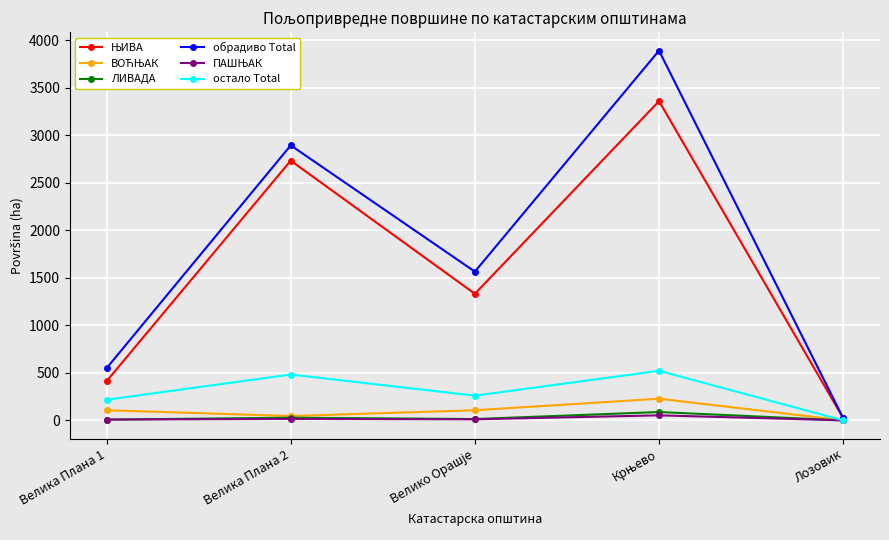

How many lines are shown in the chart?

6